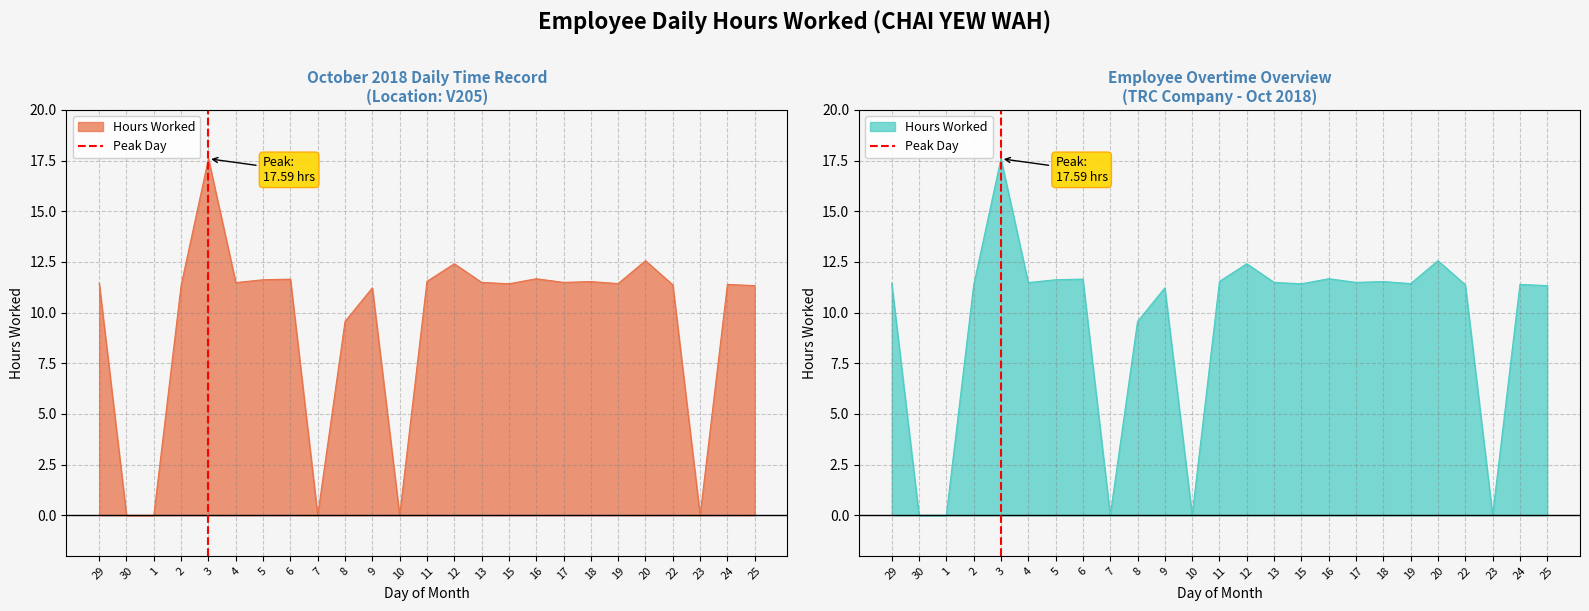

True or false: the data shows -1 at 29.

False